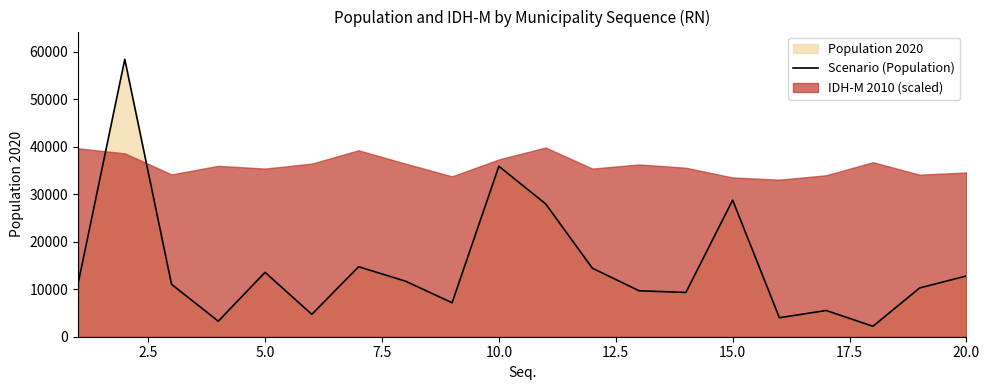

Reading left to right, transcribe all the data shown in this chart.

11121	58384	11029	3272	13553	4710	14728	11705	7154	35874	27967	14417	9670	9322	28747	3994	5525	2197	10267	12787